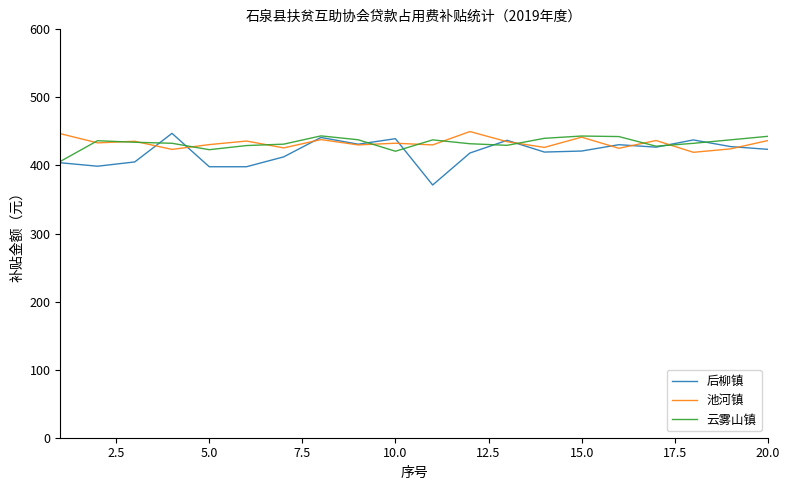

What is the smallest value displayed?

371.3